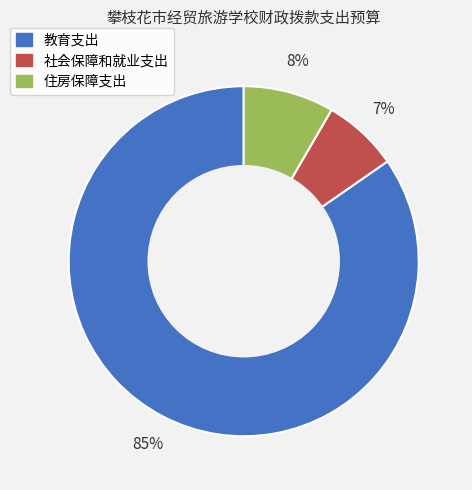

Is it true that 教育支出 is 76% of the pie?

False